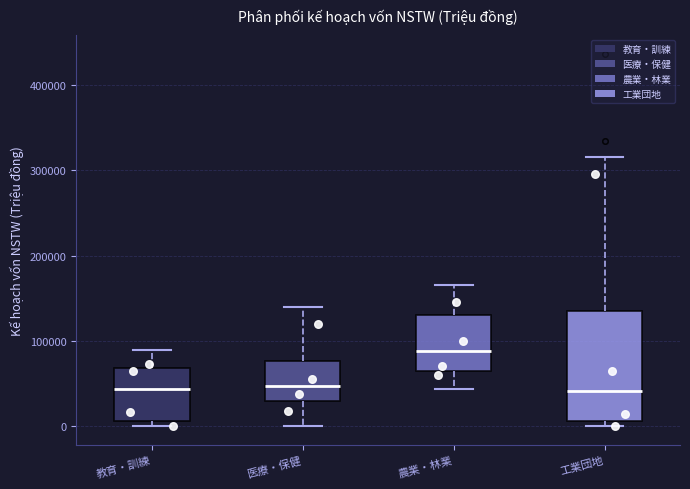

Which box has the highest median line?

農業・林業